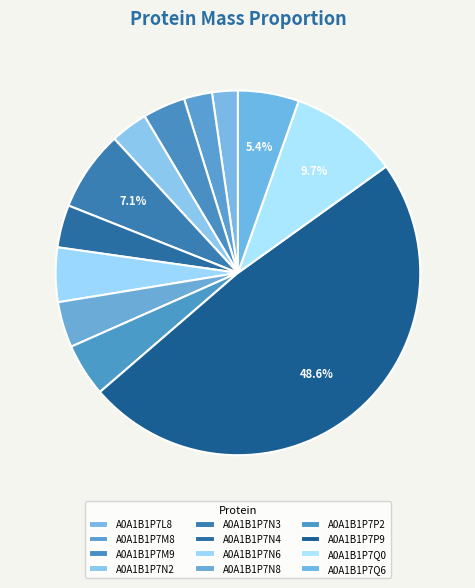

What percentage is the A0A1B1P7N2 slice, to the nearest percent?

3%